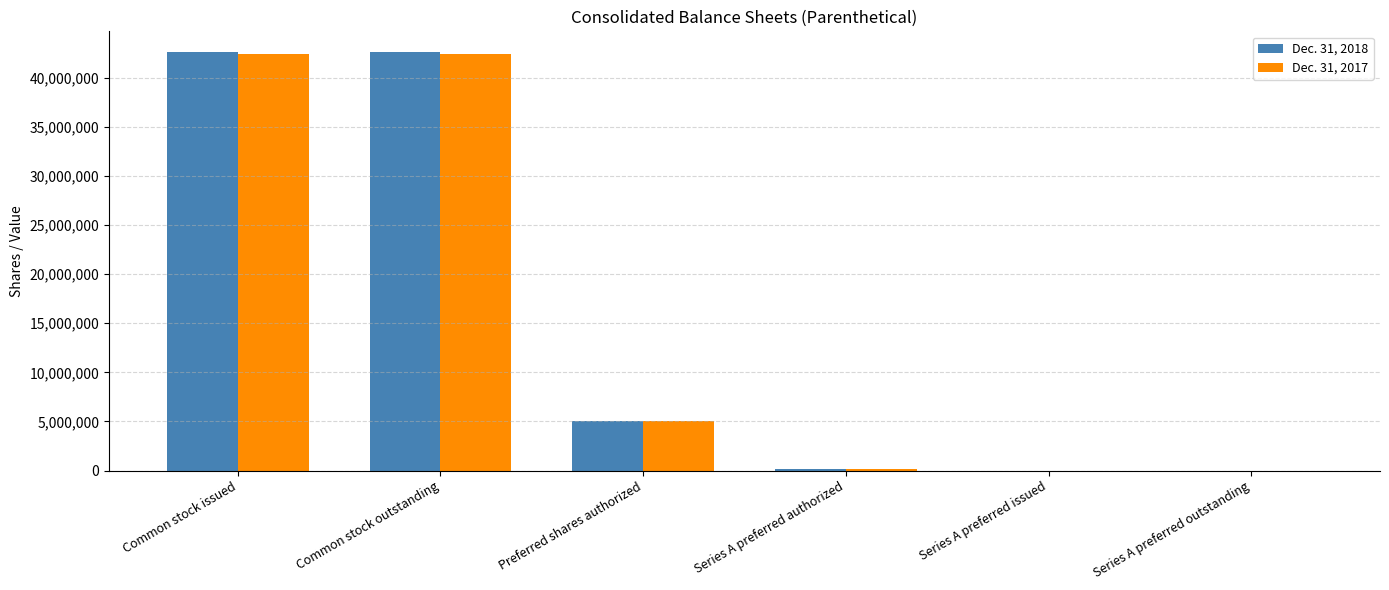

Is the value of Dec. 31, 2017 at Series A preferred outstanding greater than the value of Dec. 31, 2018 at Preferred shares authorized?

No